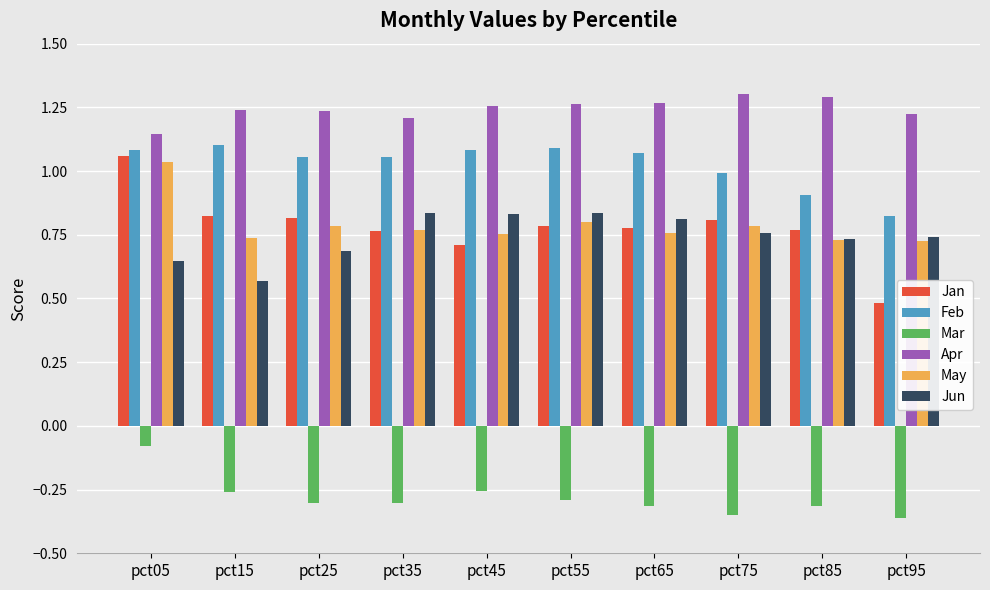

True or false: Apr has a value of 0.3 at pct45.

False